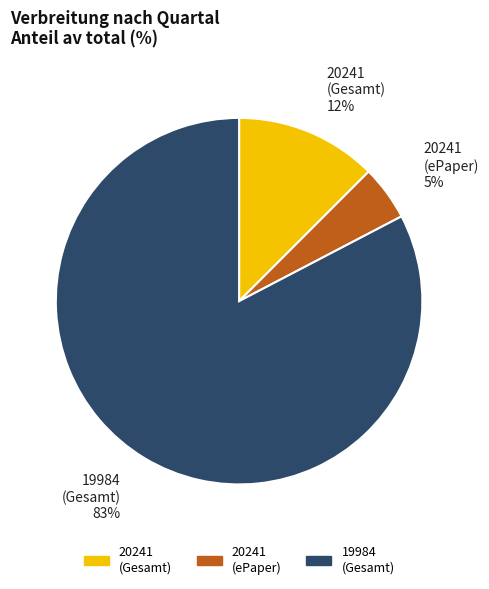

How many segments does this pie chart have?

3